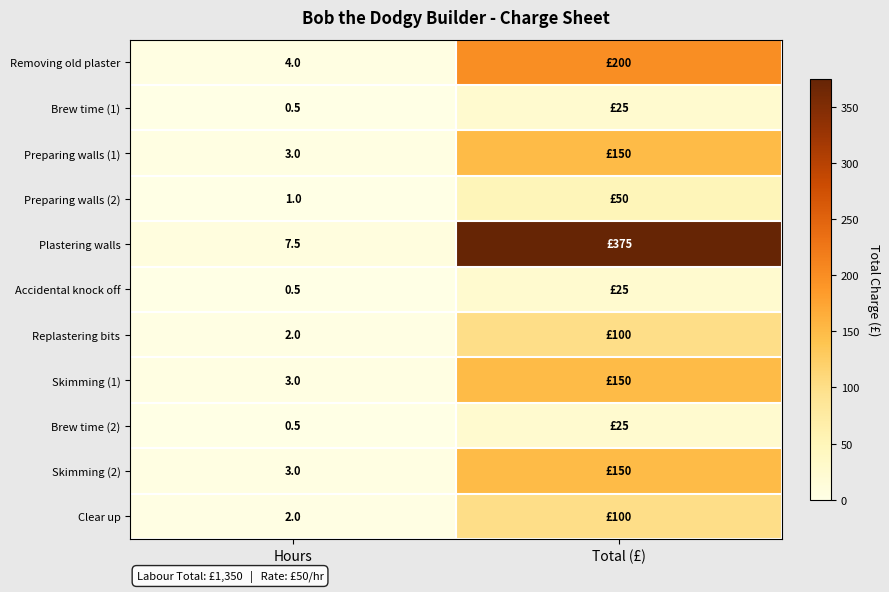

What is the spread (max minus min) of values at Hours?

7.0